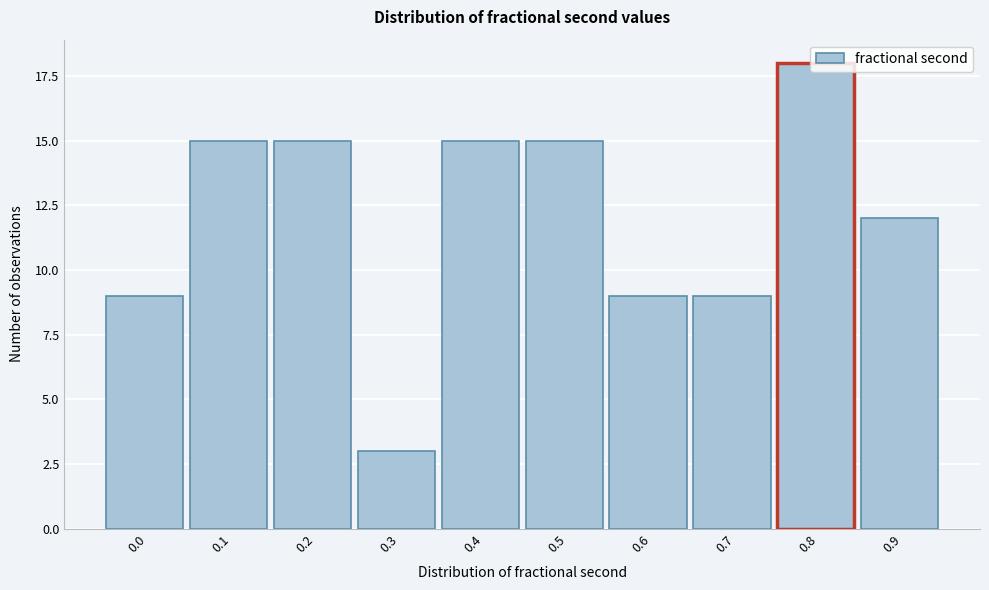

At which category does the chart reach its peak across all series?

0.8